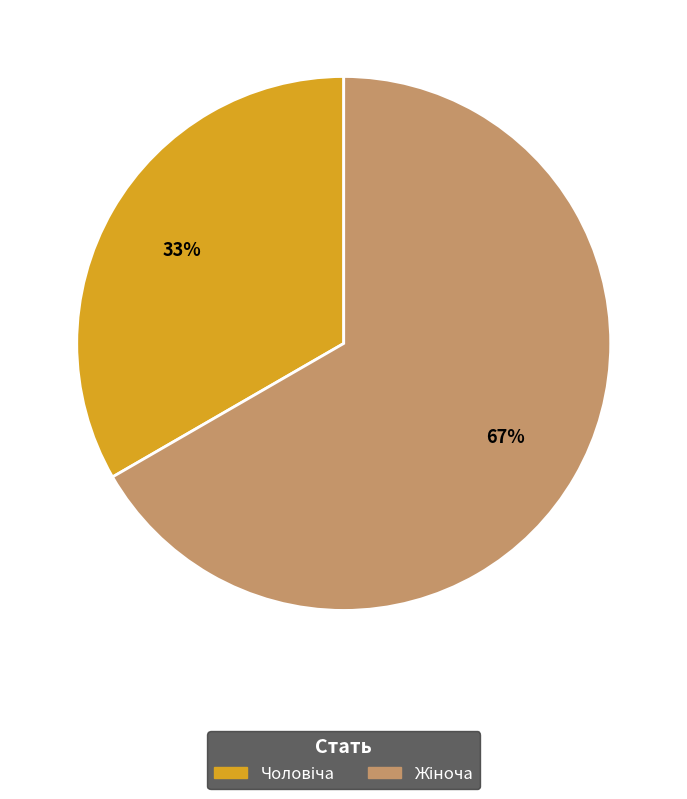

Does any single category account for the majority?

Yes